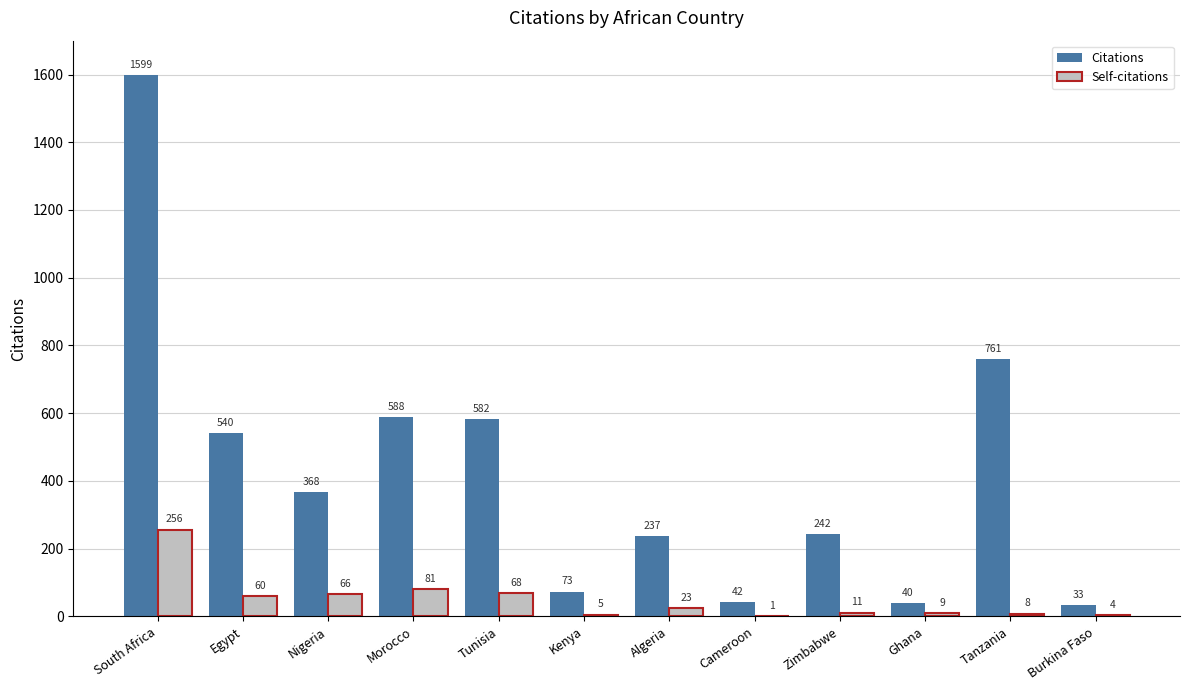

Where does the Self-citations series first go above 23?

South Africa